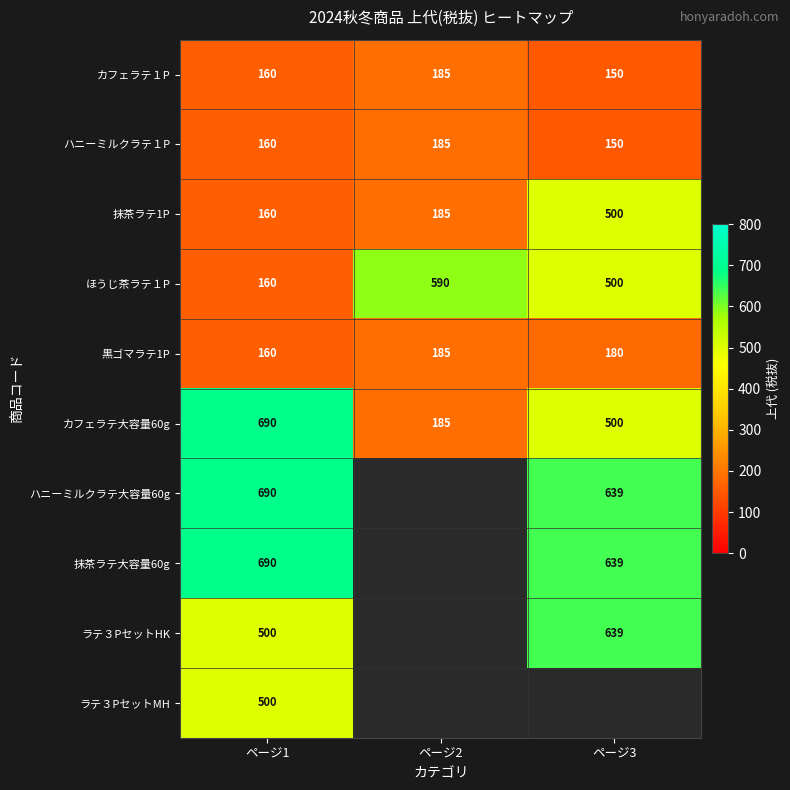

List the labels in order of カフェラテ大容量60g value, smallest first.

ページ2, ページ3, ページ1